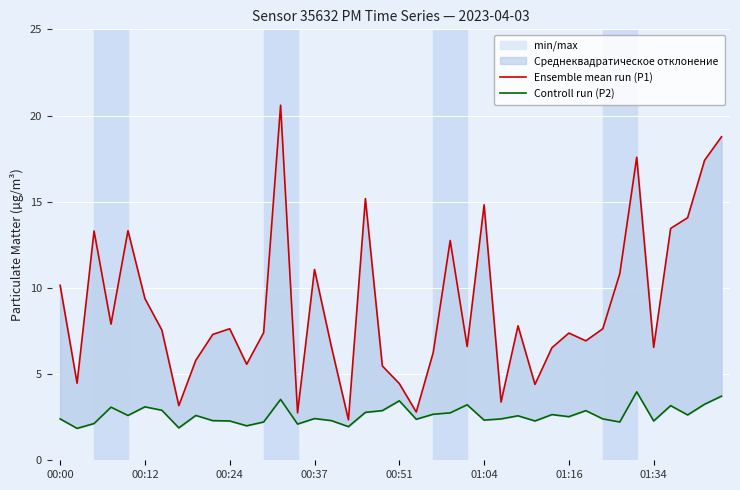

True or false: Controll run (P2) and Ensemble mean run (P1) intersect in this chart.

False